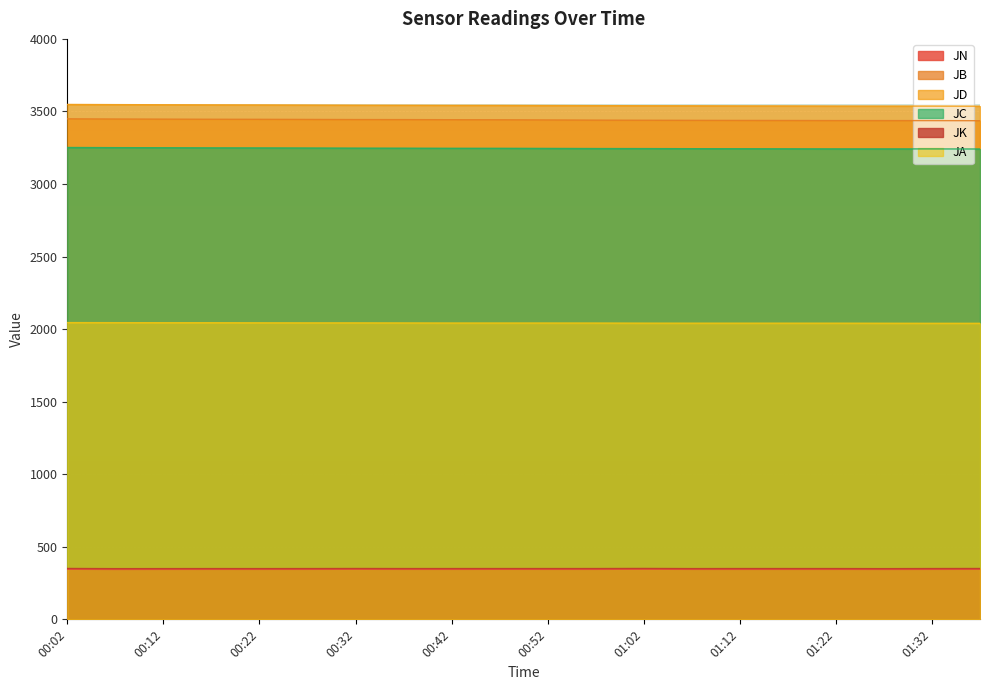

True or false: JB has more than 2 points higher than both neighbors.

False